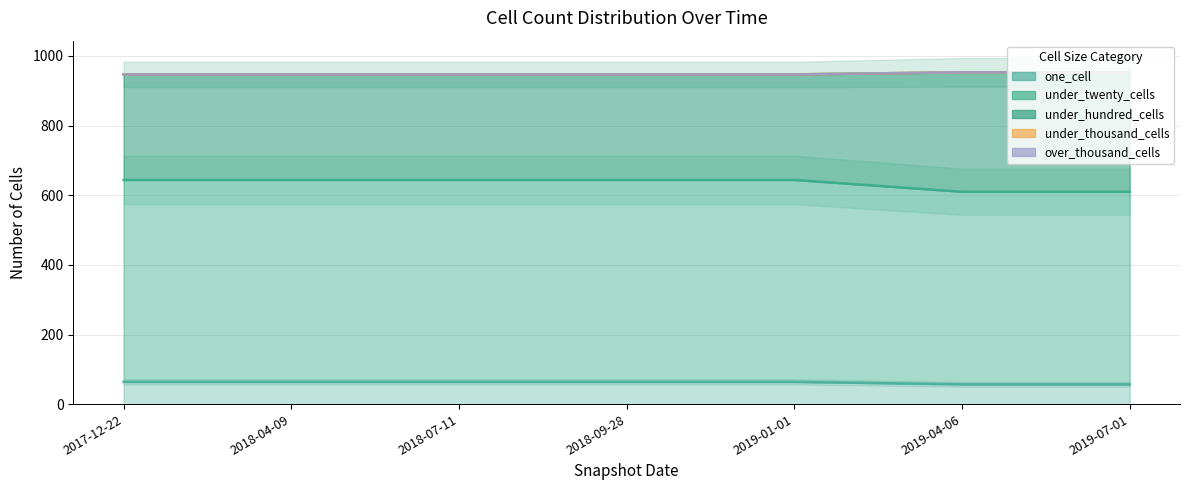

Which category has the highest value in the under_hundred_cells series?

2017-12-22